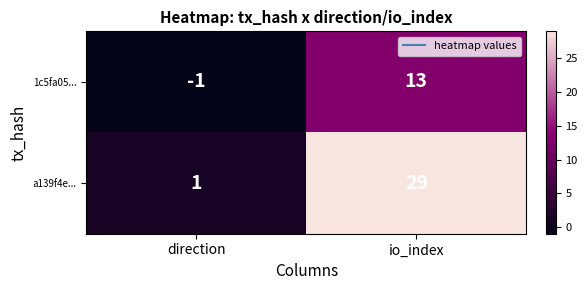

What is the difference between the 1c5fa05... values at io_index and direction?

14